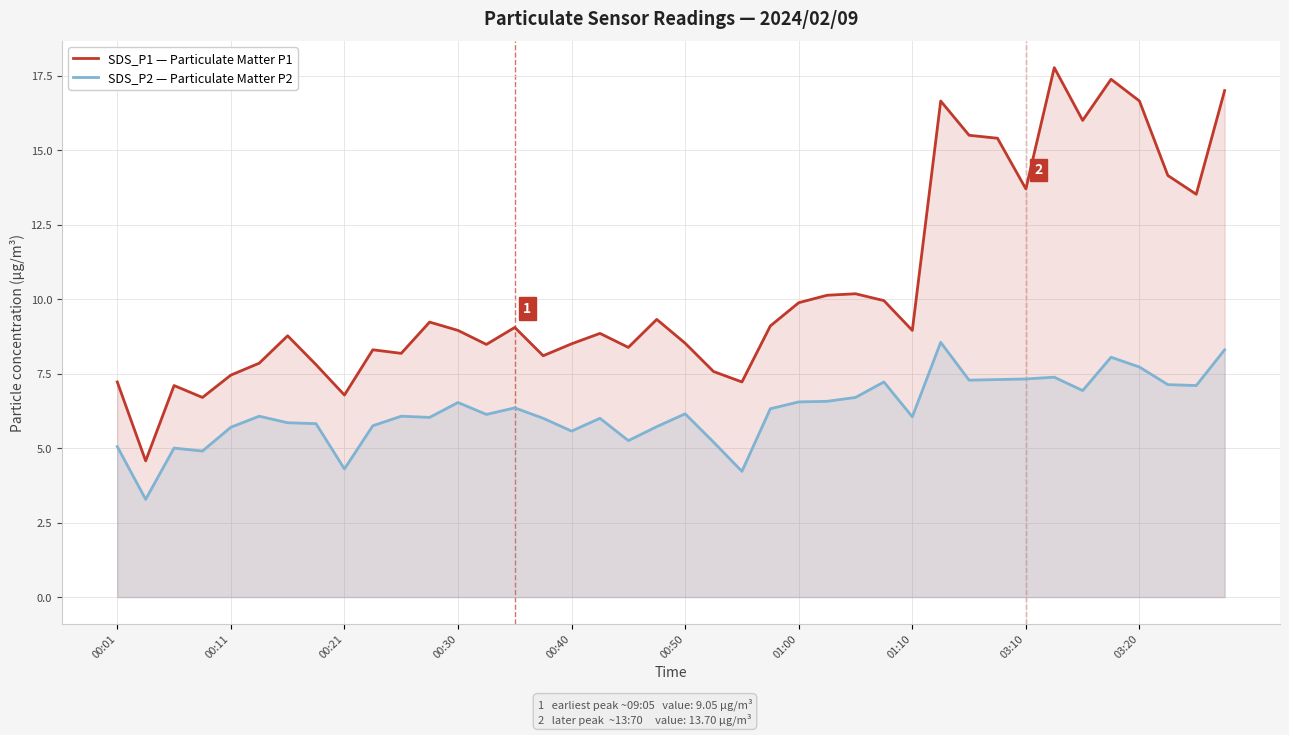

Is it true that SDS_P2 — Particulate Matter P2 equals 8.3 at 39?

True